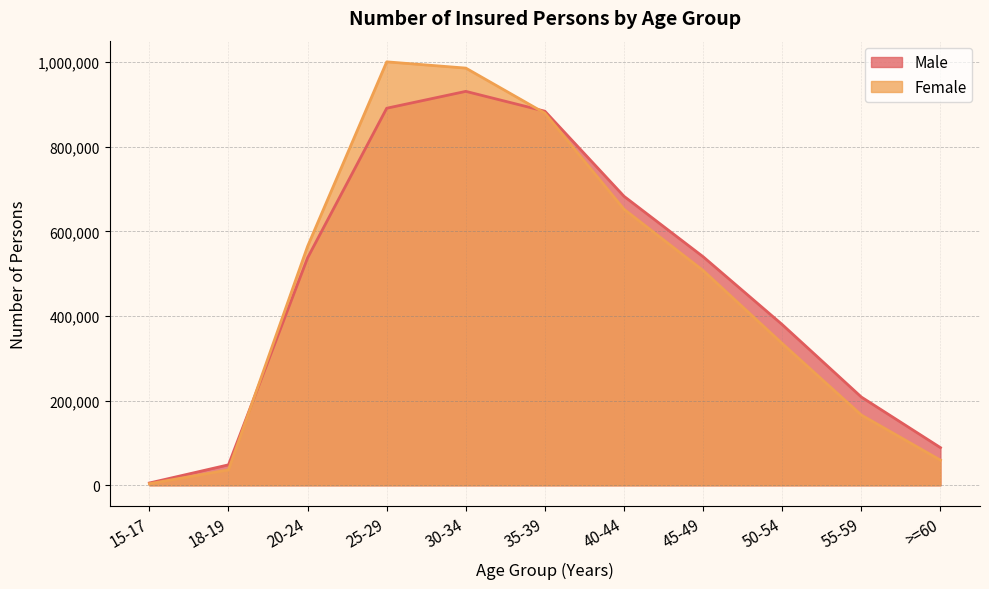

After their last crossing, which series has the higher values: Female or Male?

Male